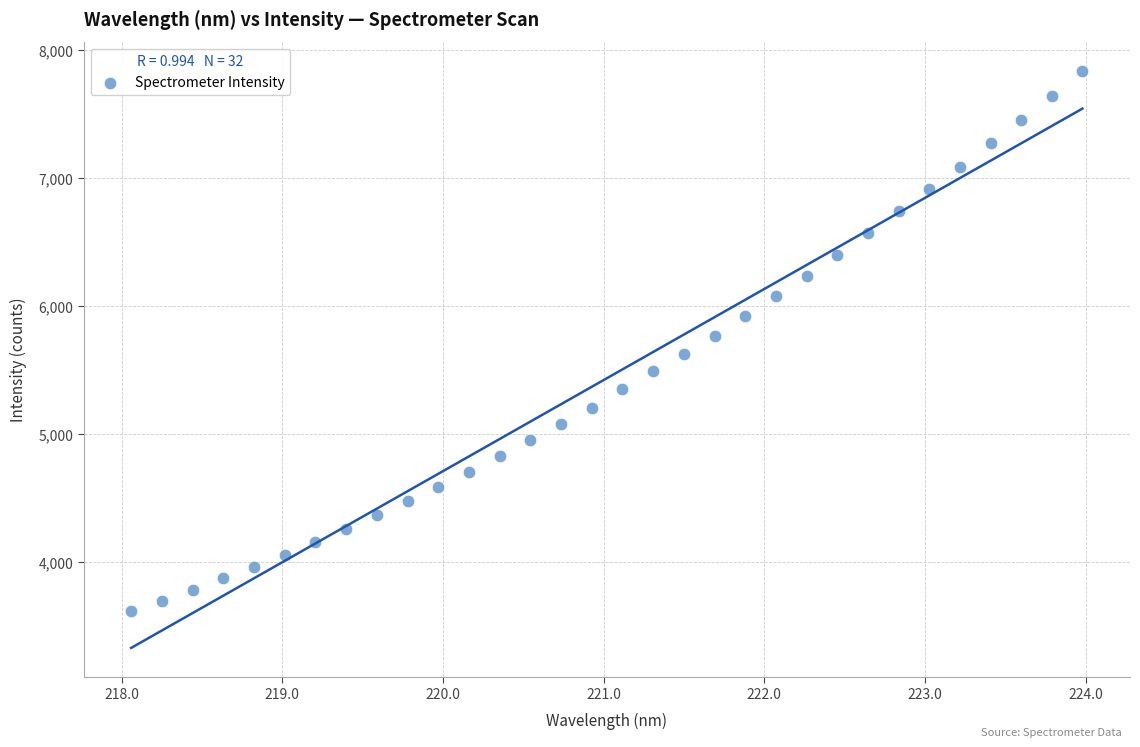

What is the range of Y values (max minus min)?

4224.1